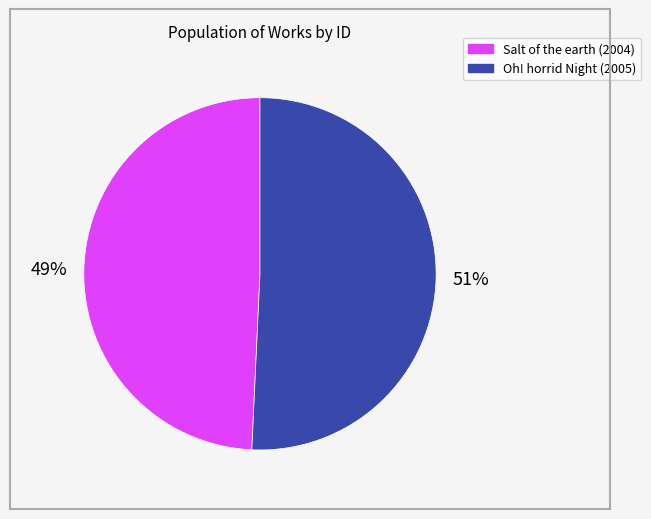

What percentage is the Salt of the earth (2004) slice, to the nearest percent?

49%